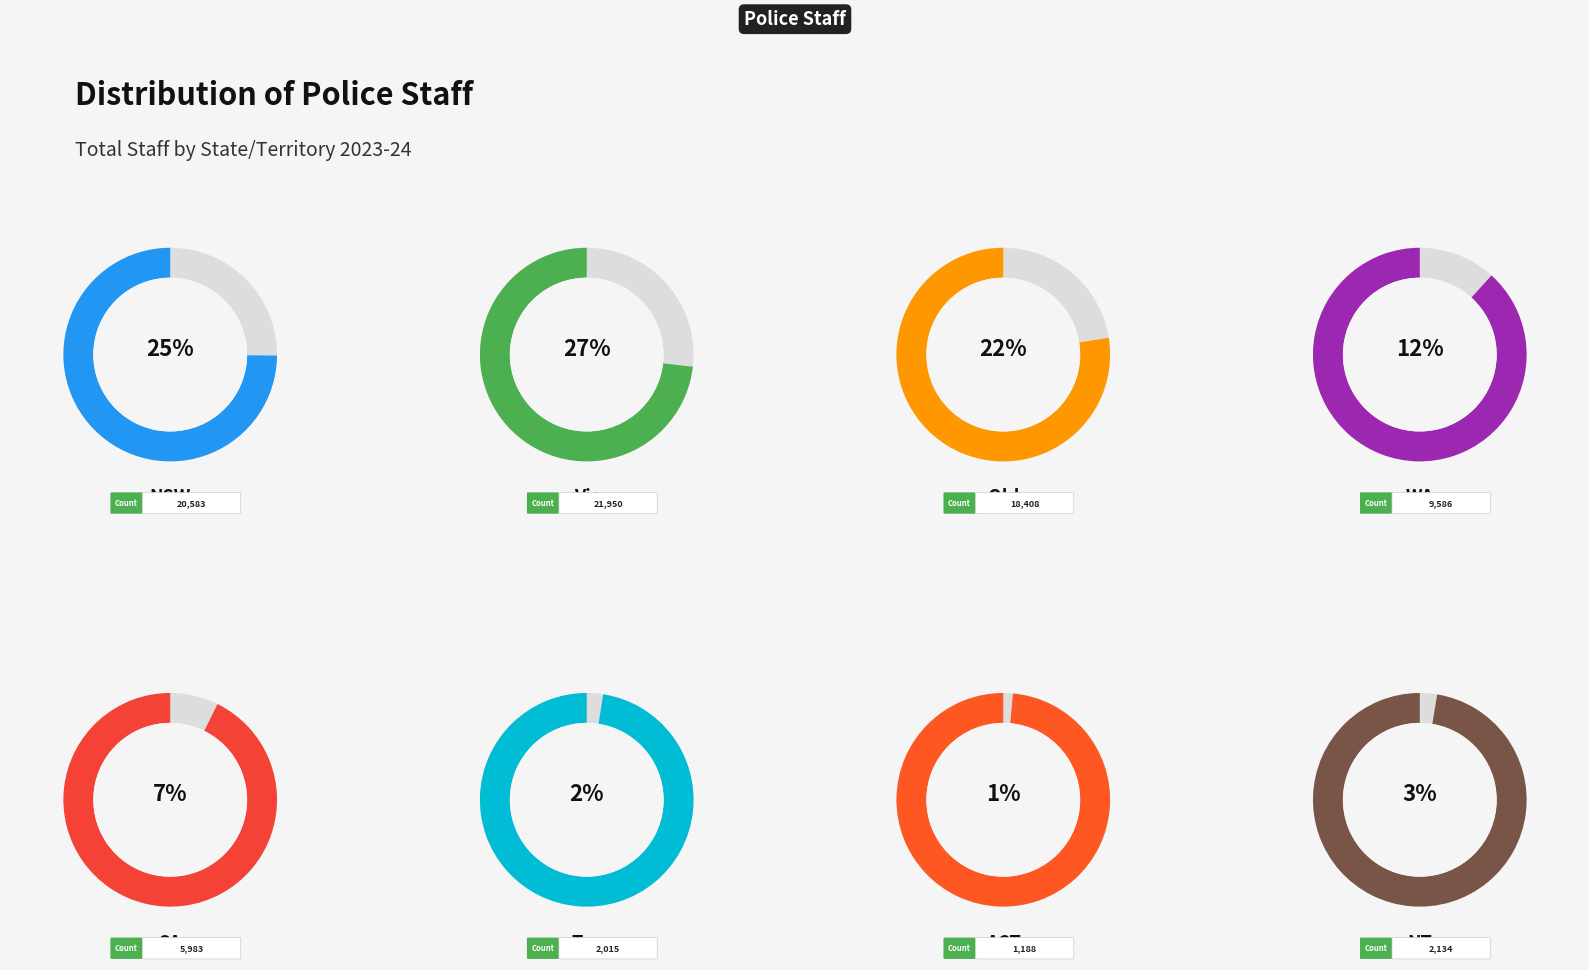

True or false: NT accounts for 1% of the total.

False